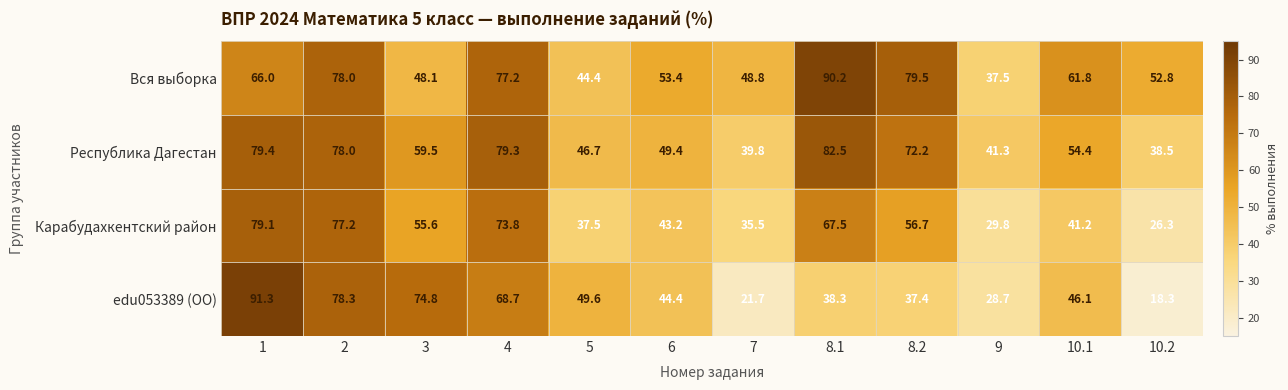

At 9, list the series in order from smallest to largest.

edu053389 (ОО), Карабудахкентский район, Вся выборка, Республика Дагестан